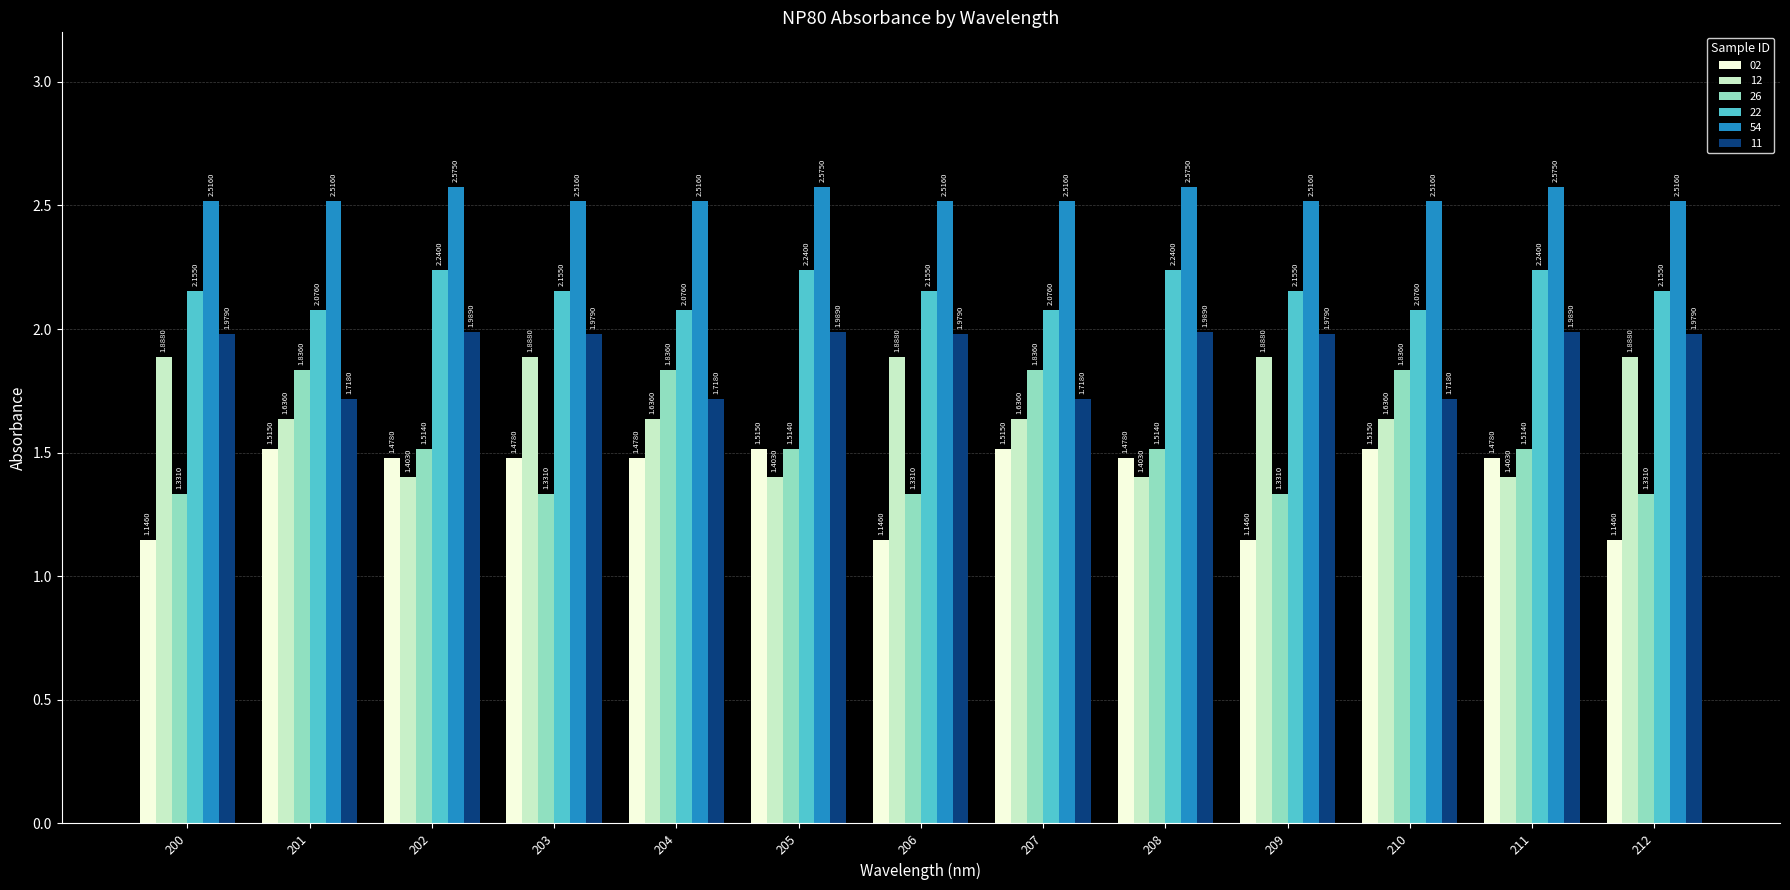

At 210, list the series in order from smallest to largest.

02, 12, 11, 26, 22, 54